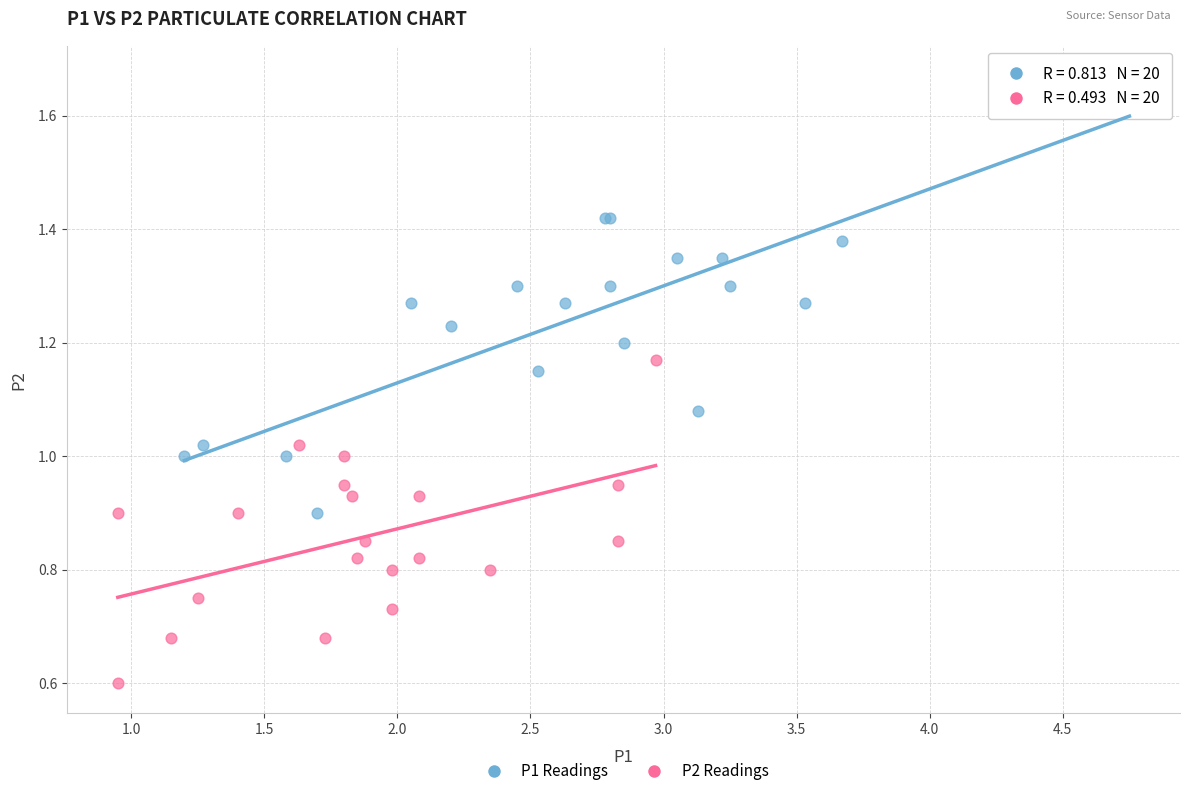

Which series reaches the minimum Y coordinate?

P2 Readings